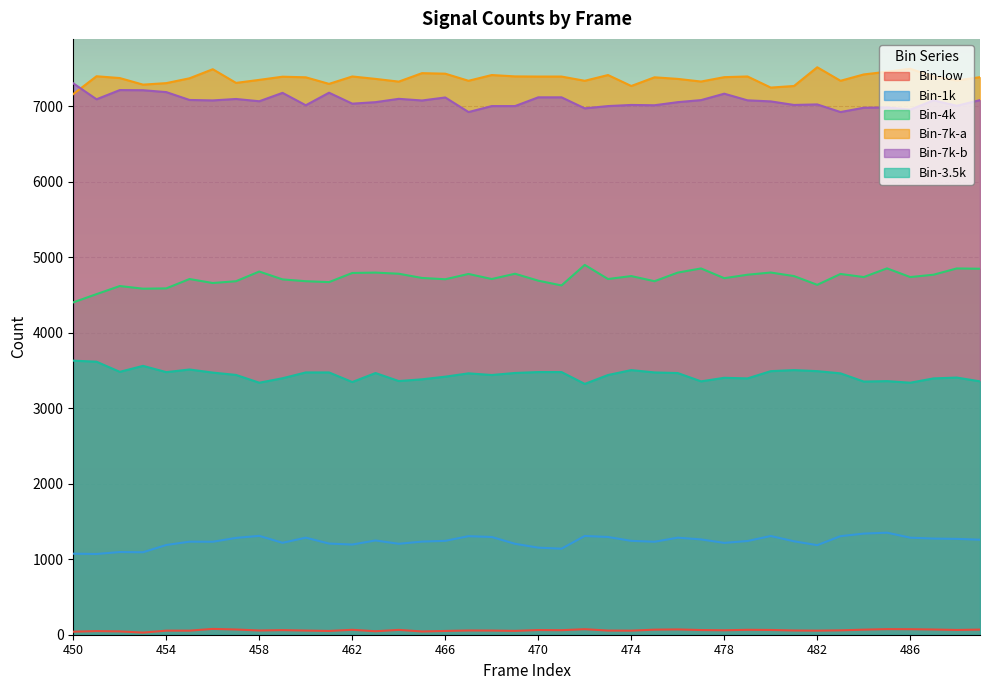

Which series has the largest range (max minus min)?

Bin-4k